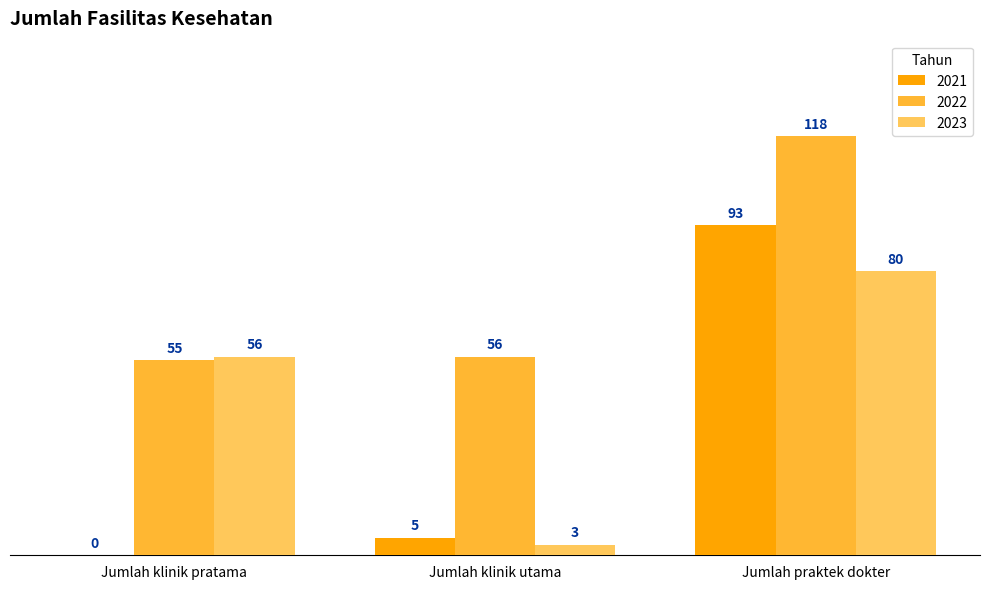

Which category has the highest value in the 2021 series?

Jumlah praktek dokter